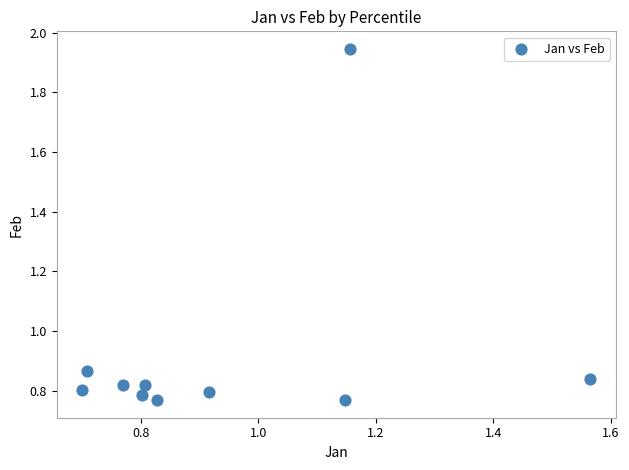

What is the range of Y values (max minus min)?

1.2